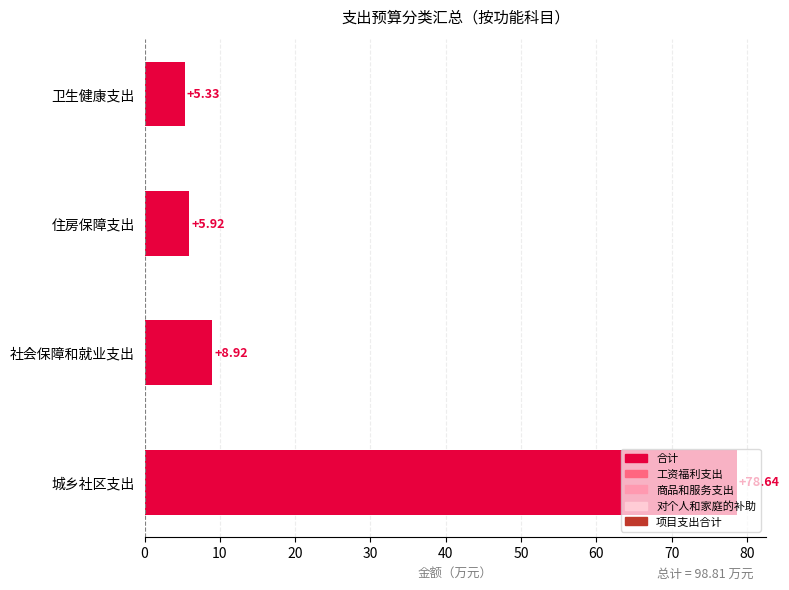

How many bars are there in total?

4